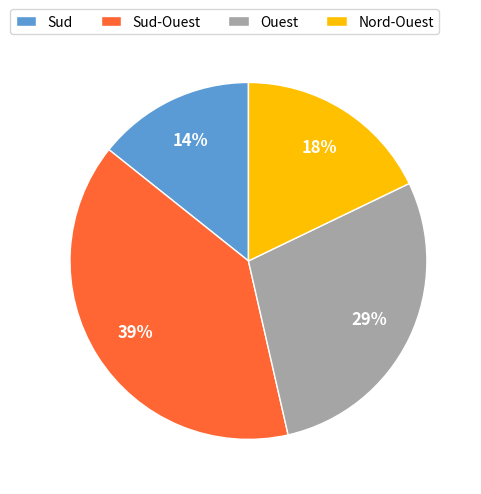

What percentage is the Sud-Ouest slice, to the nearest percent?

39%